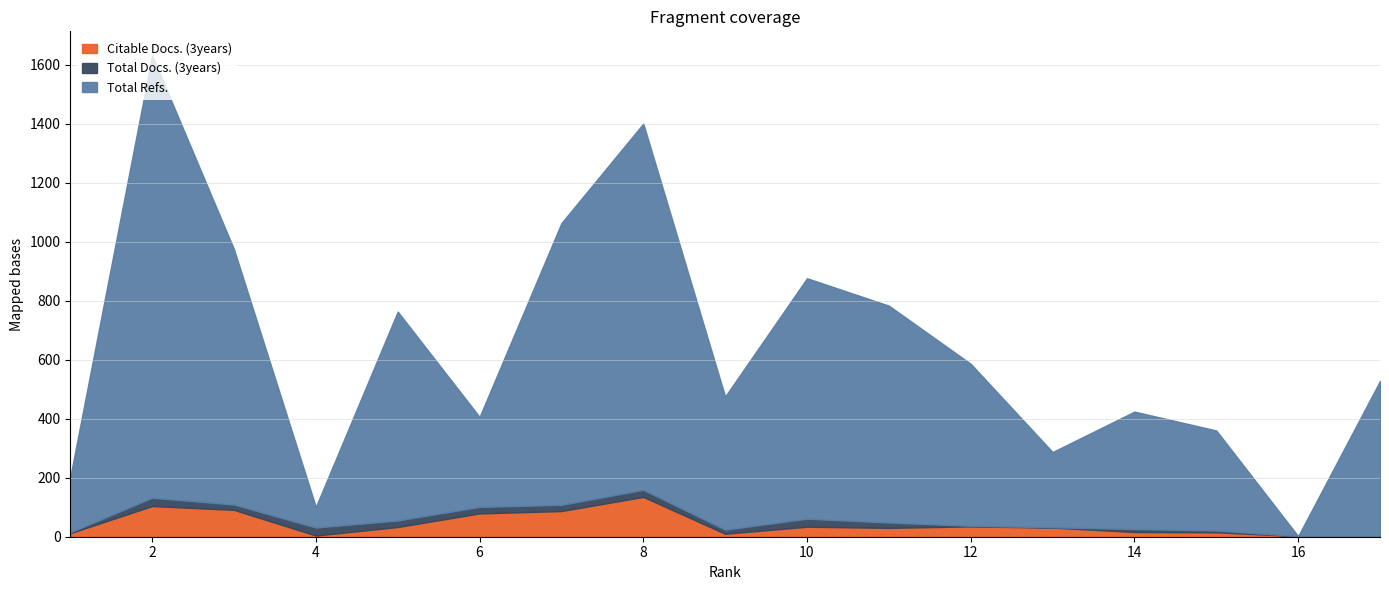

Rank the series by their maximum value, from highest to lowest.

Total Refs., Citable Docs. (3years), Total Docs. (3years)